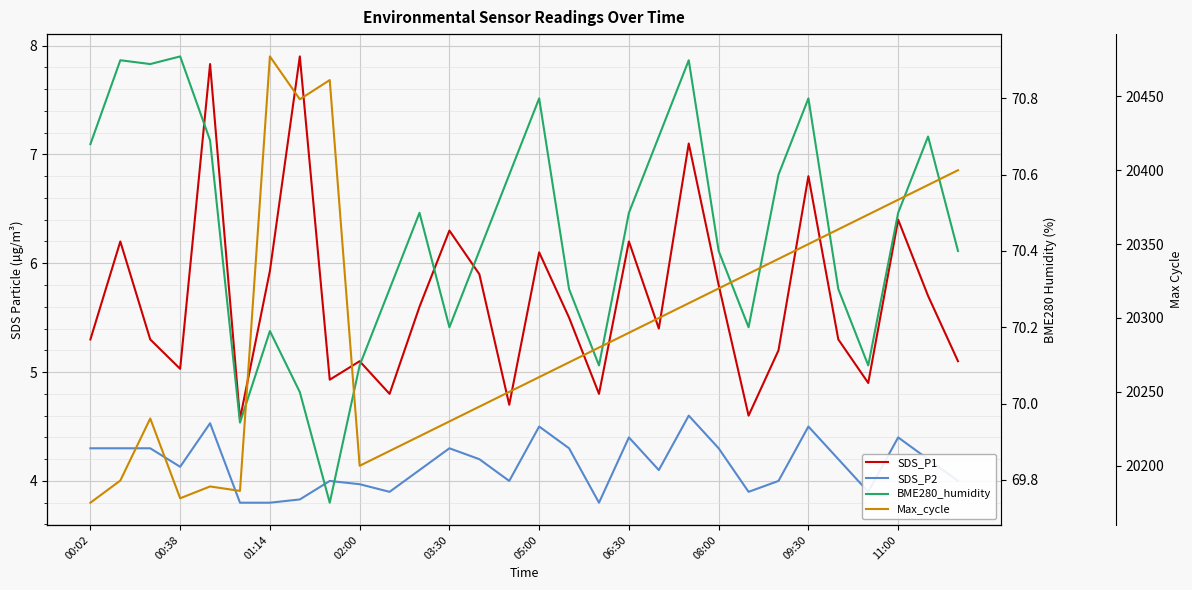

Reading left to right, list all the values displayed in this chart.

SDS_P1: 5.3	6.2	5.3	5.0	7.8	4.6	5.9	7.9	4.9	5.1	4.8	5.6	6.3	5.9	4.7	6.1	5.5	4.8	6.2	5.4	7.1	5.8	4.6	5.2	6.8	5.3	4.9	6.4	5.7	5.1
SDS_P2: 4.3	4.3	4.3	4.1	4.5	3.8	3.8	3.8	4.0	4.0	3.9	4.1	4.3	4.2	4.0	4.5	4.3	3.8	4.4	4.1	4.6	4.3	3.9	4.0	4.5	4.2	3.9	4.4	4.2	4.0
BME280_humidity: 70.7	70.9	70.9	70.9	70.7	70.0	70.2	70.0	69.7	70.1	70.3	70.5	70.2	70.4	70.6	70.8	70.3	70.1	70.5	70.7	70.9	70.4	70.2	70.6	70.8	70.3	70.1	70.5	70.7	70.4
Max_cycle: 20175.0	20190.0	20232.0	20178.0	20186.0	20183.0	20477.0	20448.0	20461.0	20200.0	20210.0	20220.0	20230.0	20240.0	20250.0	20260.0	20270.0	20280.0	20290.0	20300.0	20310.0	20320.0	20330.0	20340.0	20350.0	20360.0	20370.0	20380.0	20390.0	20400.0